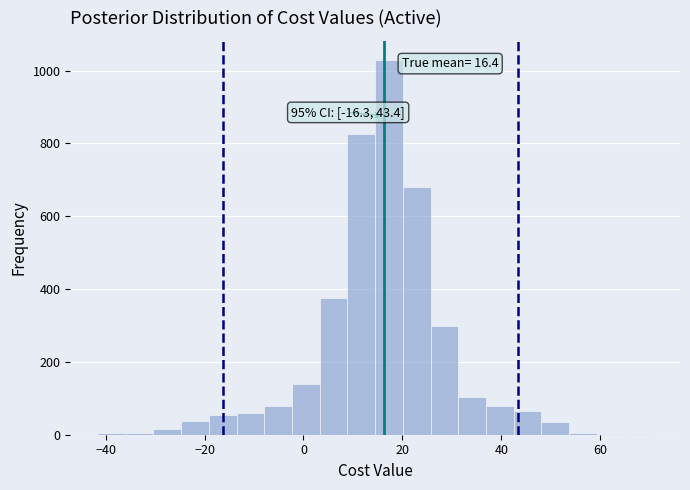

Around what value on the x-axis is the tallest bar? Give the approximate position of its centre, as read against the axis.

18